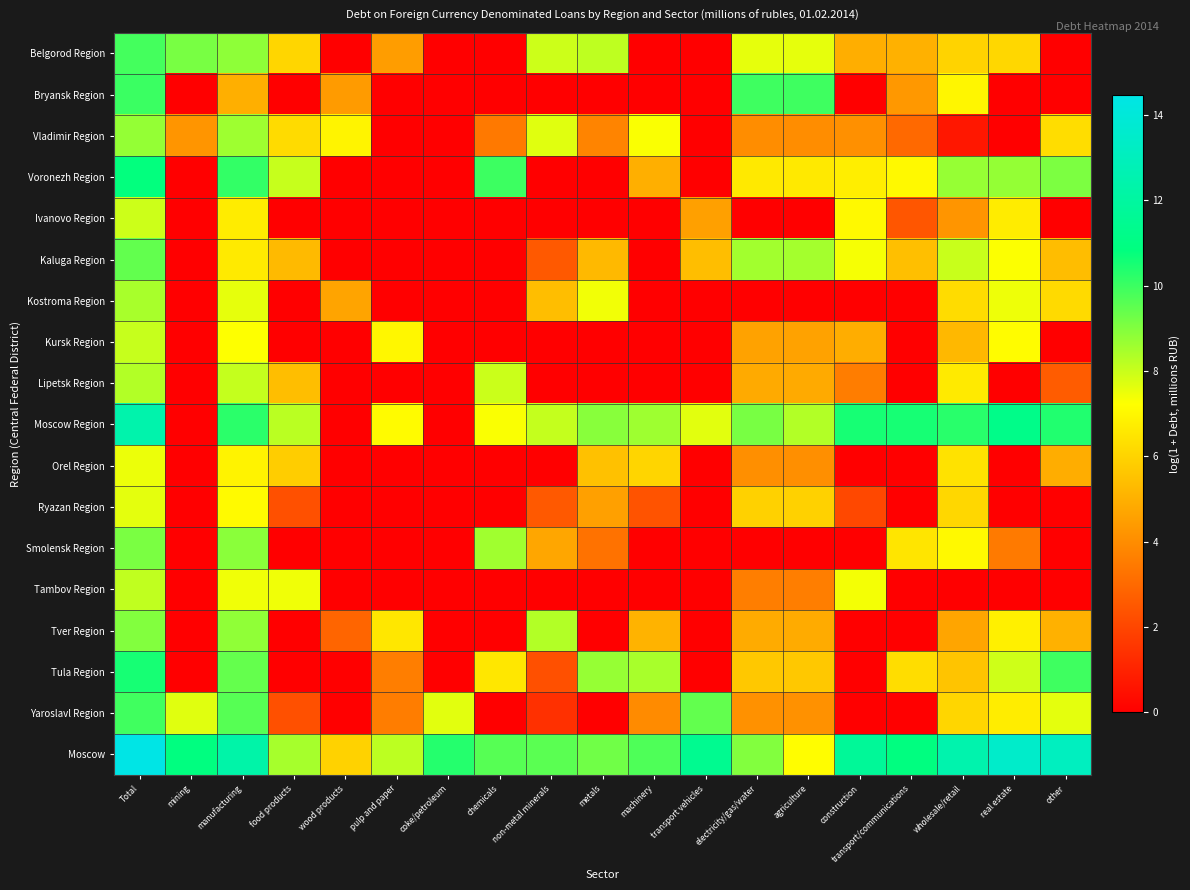

Which has a higher value, other or construction?

construction